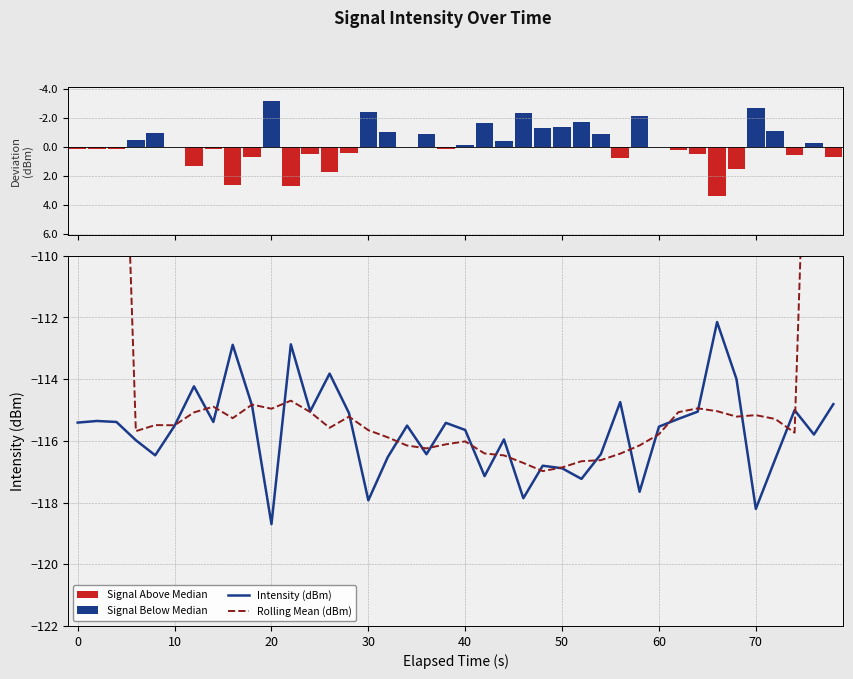

What is the highest value of the Intensity (dBm) series?

-112.1